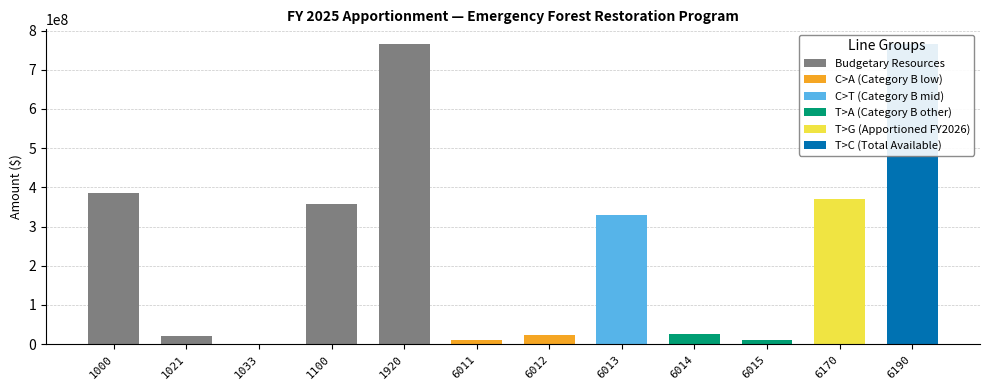

Rank the categories by value from lowest to highest.

1033, 6015, 6011, 1021, 6012, 6014, 6013, 1100, 6170, 1000, 1920, 6190